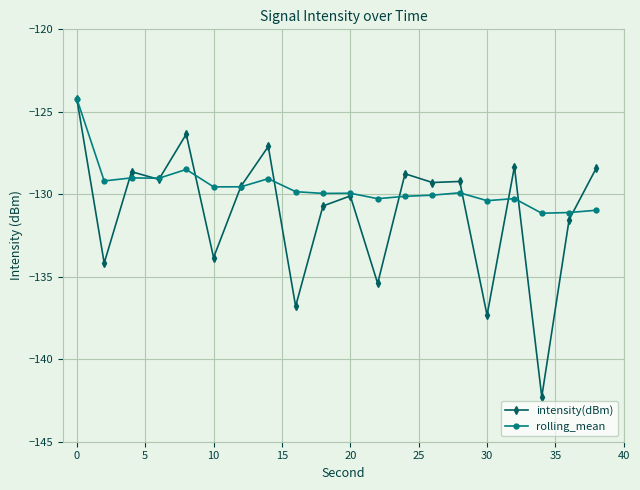

Which series has the largest range (max minus min)?

intensity(dBm)